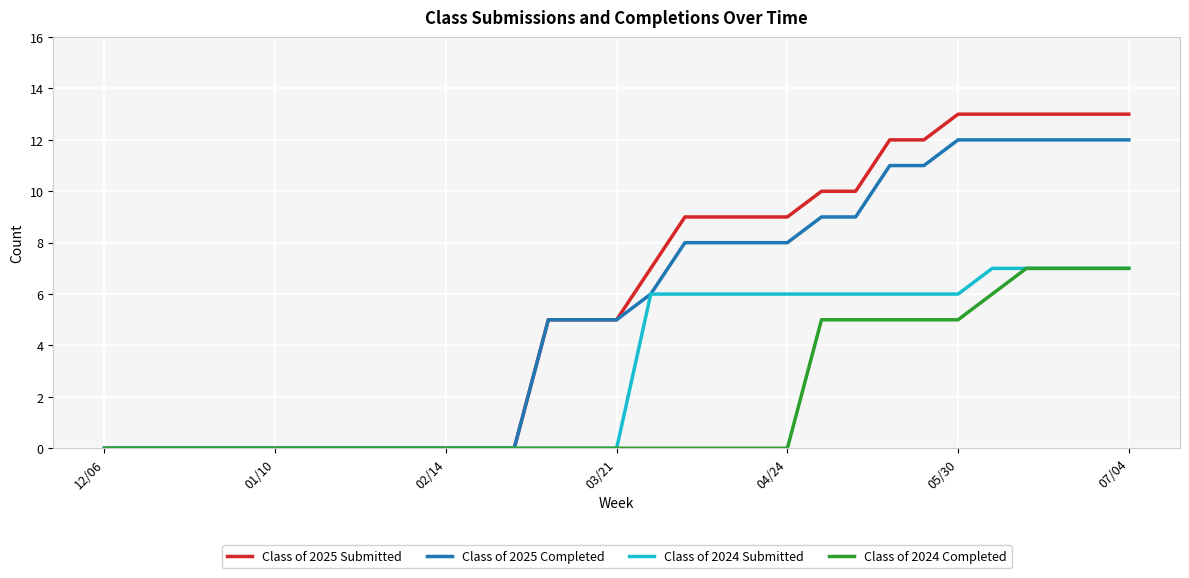

Reading right to left, transcribe all the data shown in this chart.

Class of 2025 Submitted: 13	13	13	13	13	13	12	12	10	10	9	9	9	9	7	5	5	5	0	0	0	0	0	0	0	0	0	0	0	0	0
Class of 2025 Completed: 12	12	12	12	12	12	11	11	9	9	8	8	8	8	6	5	5	5	0	0	0	0	0	0	0	0	0	0	0	0	0
Class of 2024 Submitted: 7	7	7	7	7	6	6	6	6	6	6	6	6	6	6	0	0	0	0	0	0	0	0	0	0	0	0	0	0	0	0
Class of 2024 Completed: 7	7	7	7	6	5	5	5	5	5	0	0	0	0	0	0	0	0	0	0	0	0	0	0	0	0	0	0	0	0	0